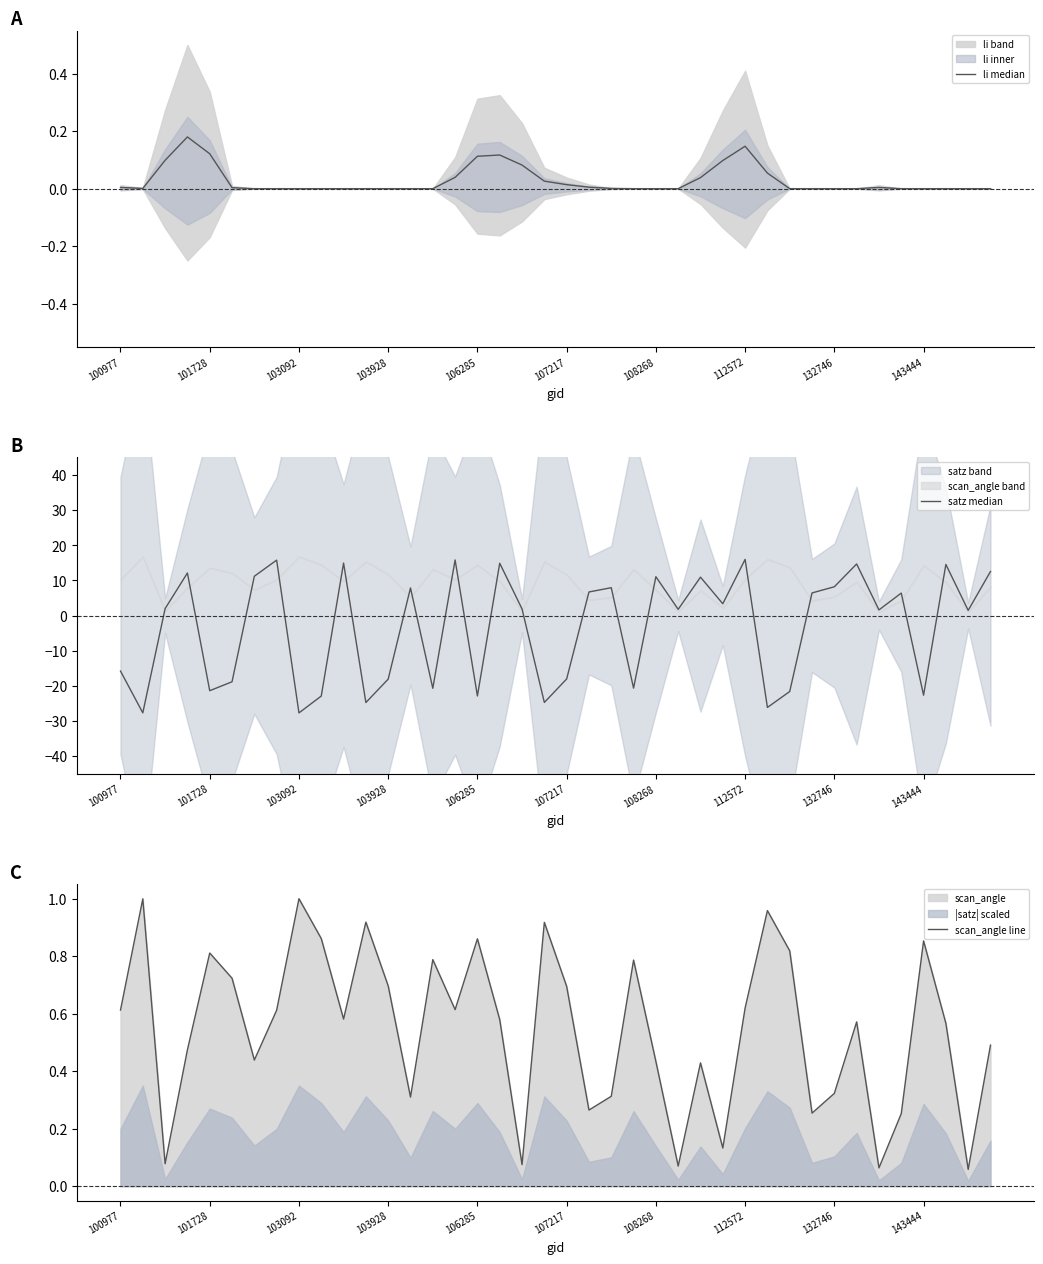

The value of scan_angle line at 100977 is 0.8. True or false?

False